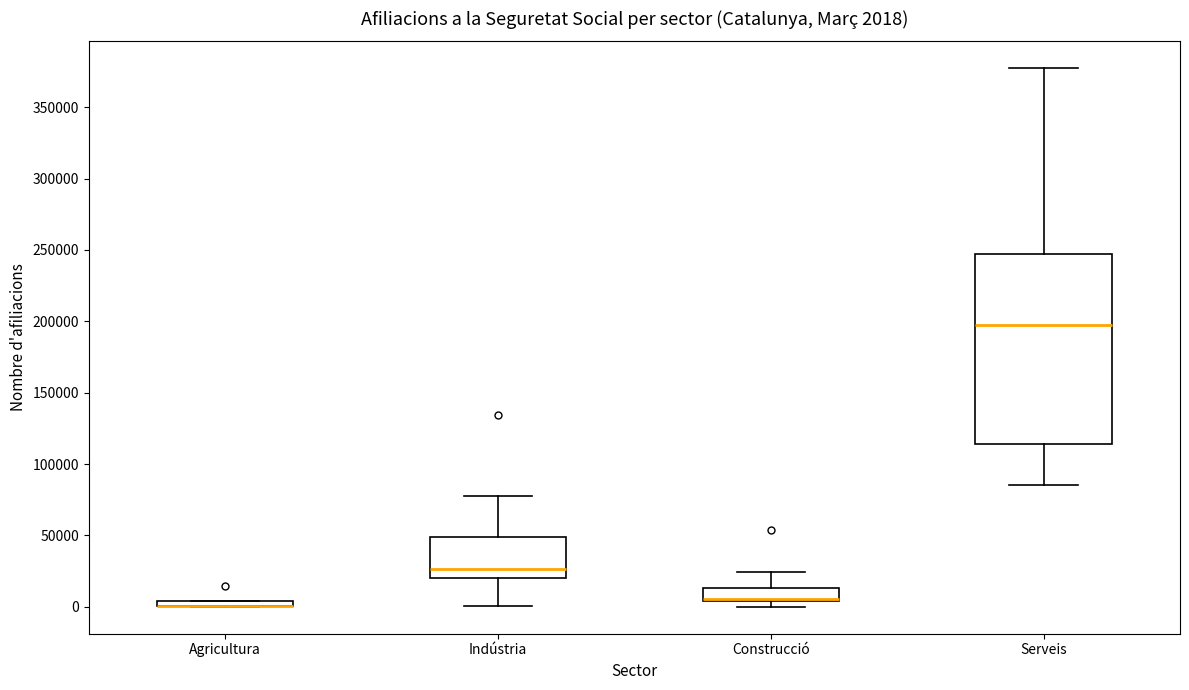

Which box is the tallest, from its lower edge to its upper edge?

Serveis